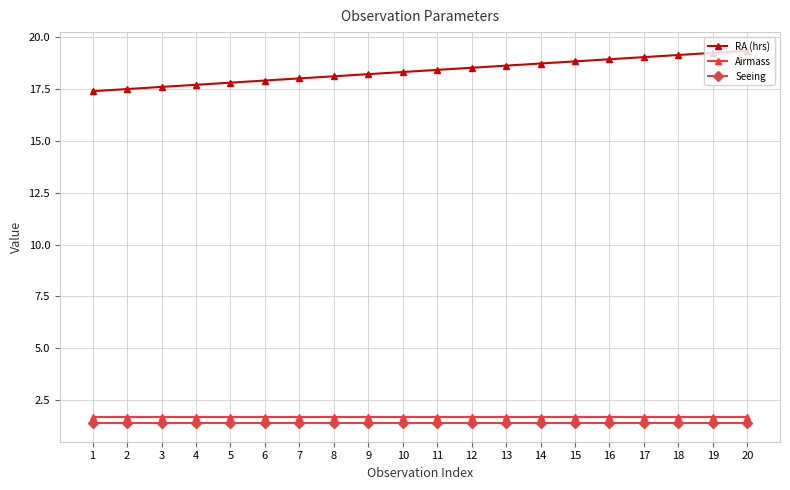

True or false: RA (hrs) and Airmass intersect in this chart.

False